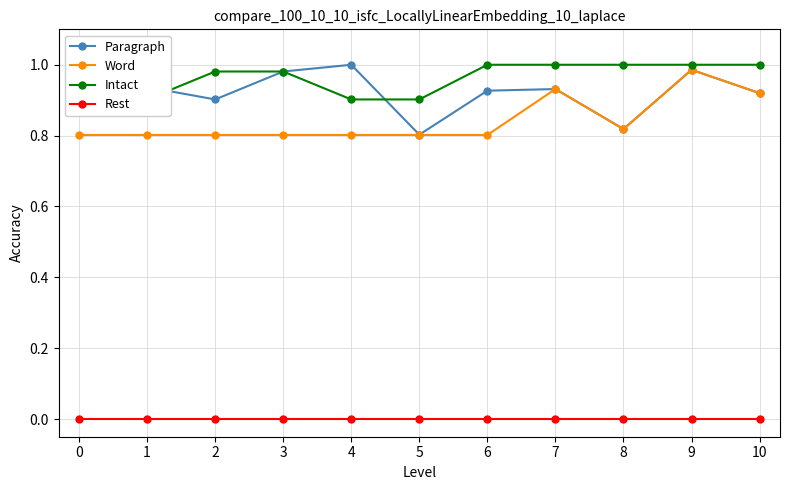

What is the difference between the maximum and minimum values in the Paragraph series?

0.2